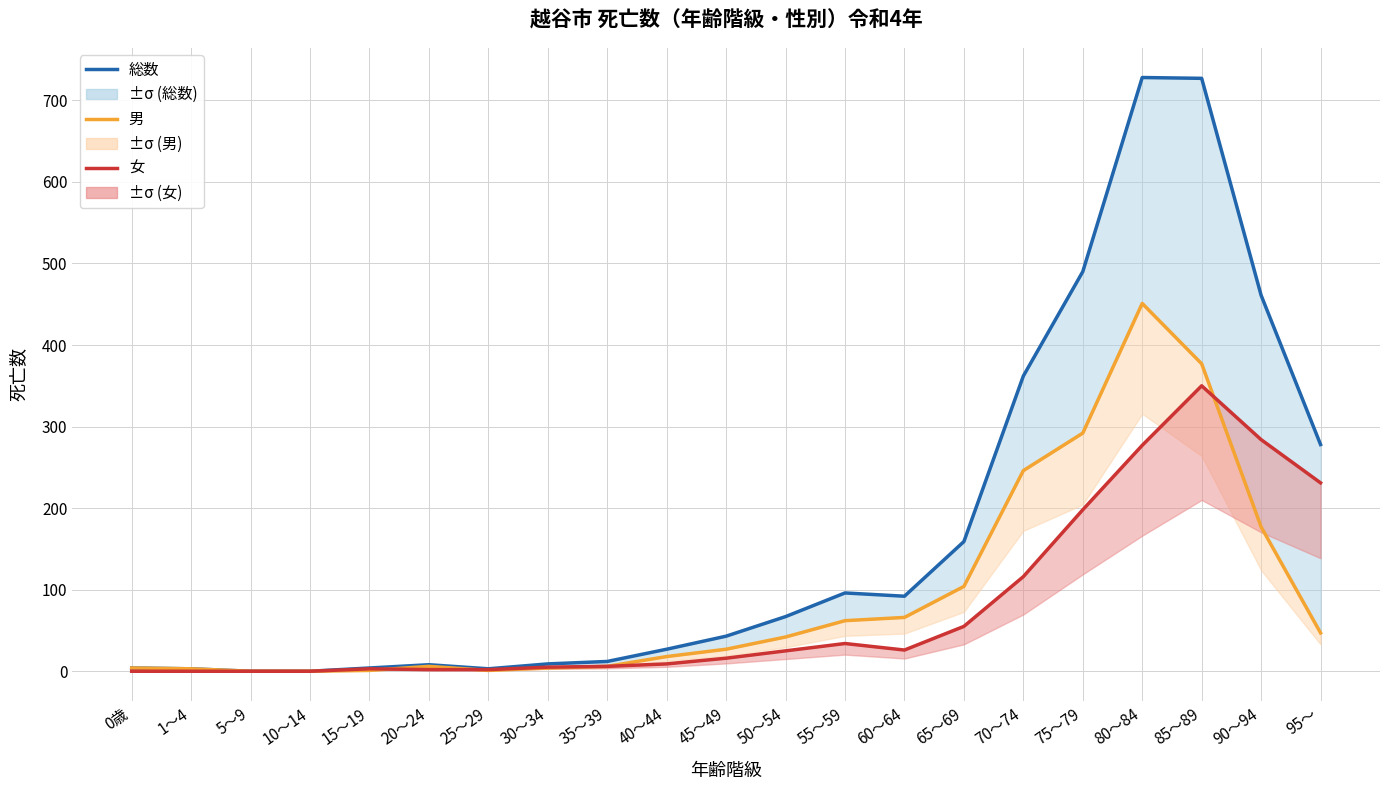

How many data points in 総数 are less than 43?

10